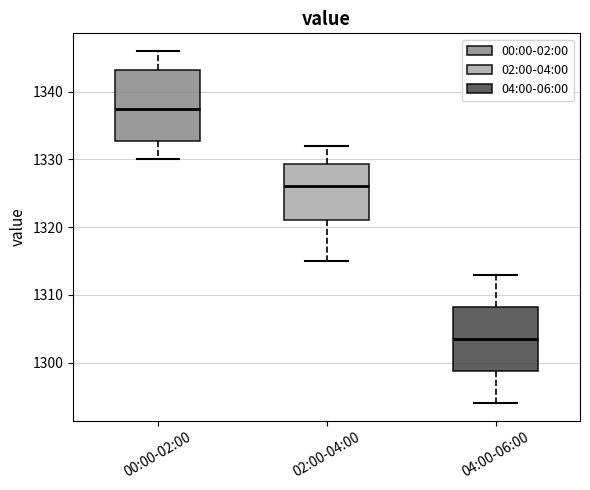

Where does the lower whisker of the box for 00:00-02:00 end on the y-axis? The values are not printed on the chart, so give them approximately, as read against the axis.

1330